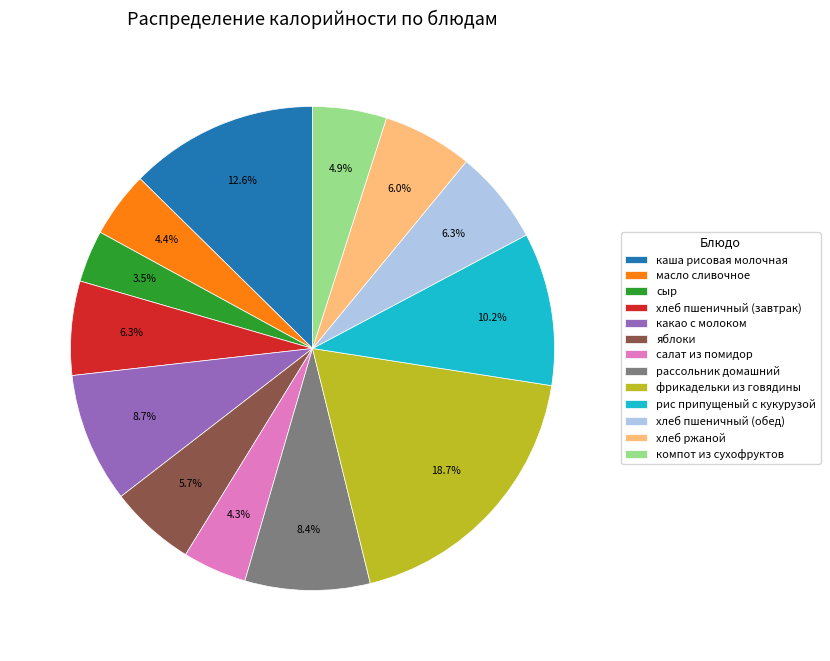

How many slices are in this pie chart?

13